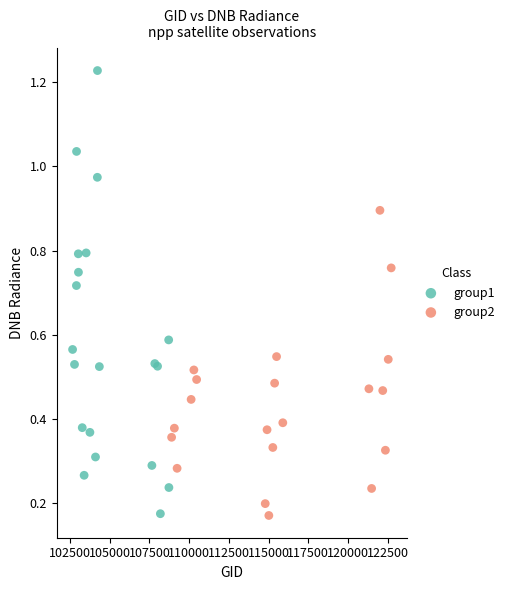

Which series reaches the maximum Y coordinate?

group1